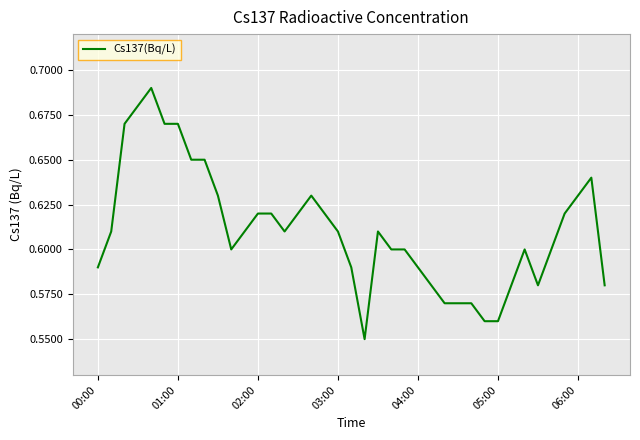

What is the sum of all values?

23.8